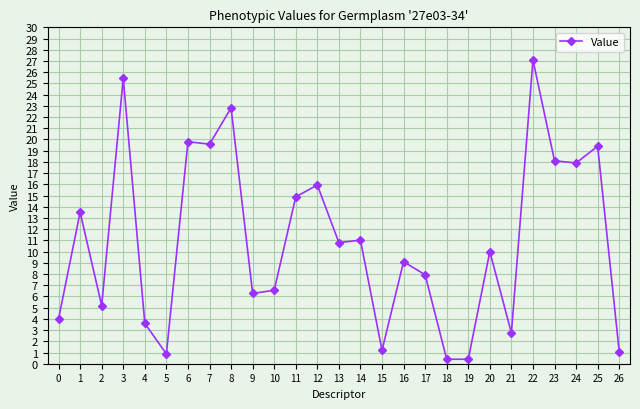

What is the smallest value displayed?

0.4